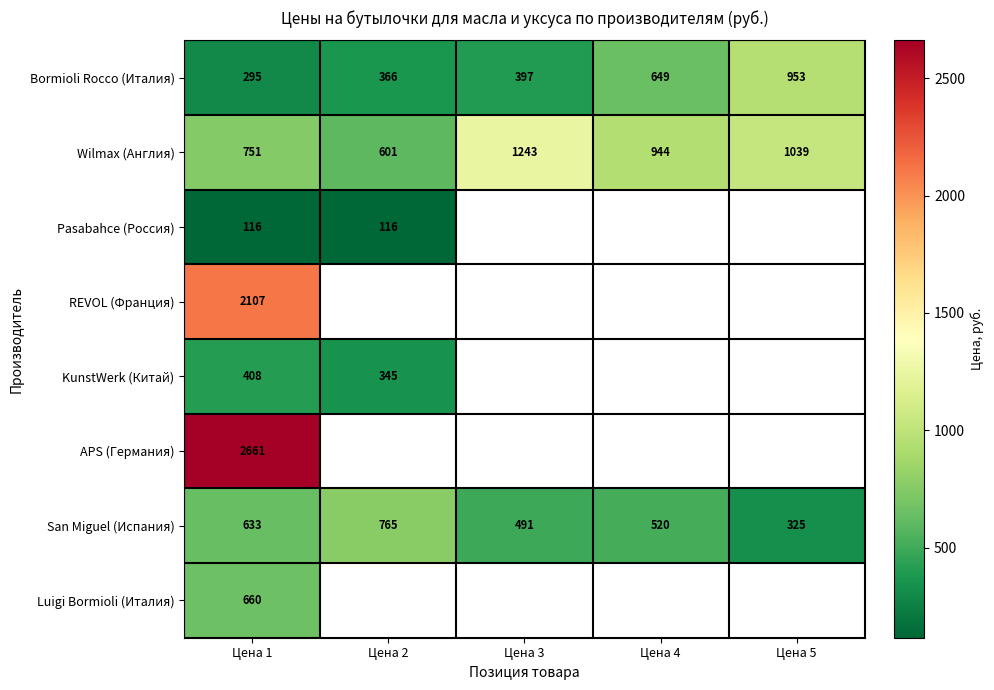

How many values in the San Miguel (Испания) series are below 520?

2